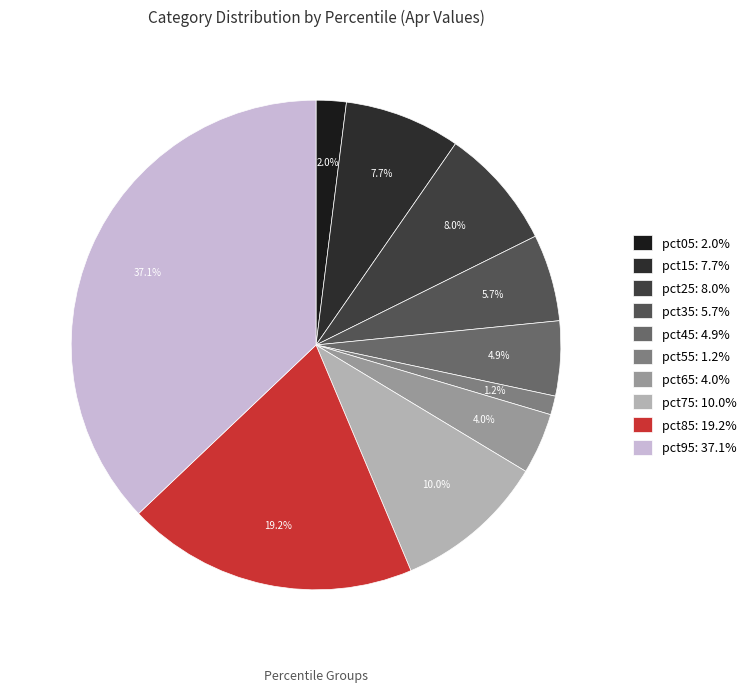

Rank the categories by value from highest to lowest.

pct95, pct85, pct75, pct25, pct15, pct35, pct45, pct65, pct05, pct55